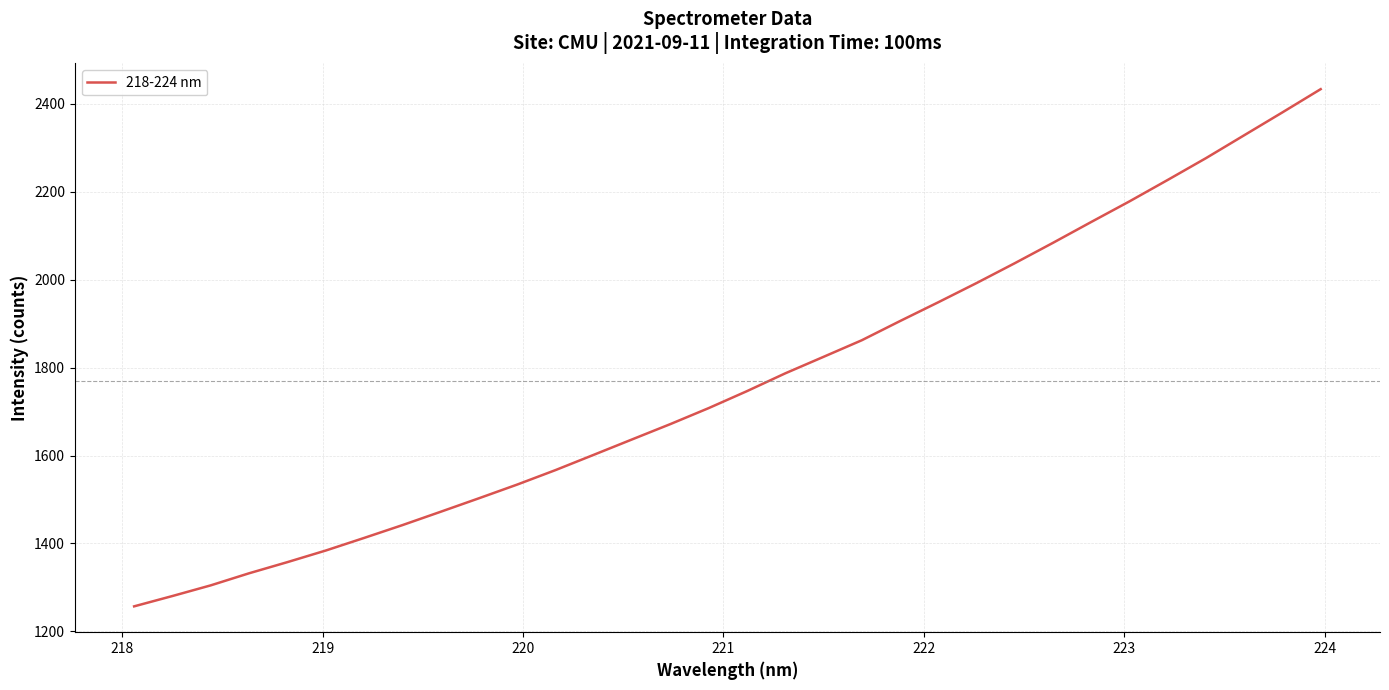

Count the number of values greater than 1746.

16